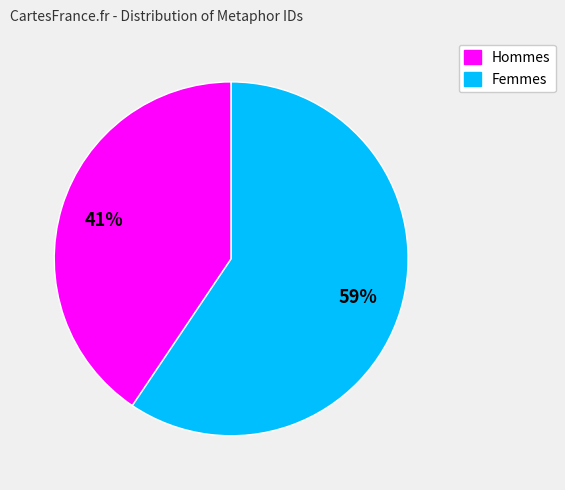

To the nearest percent, what is the average slice percentage?

50%